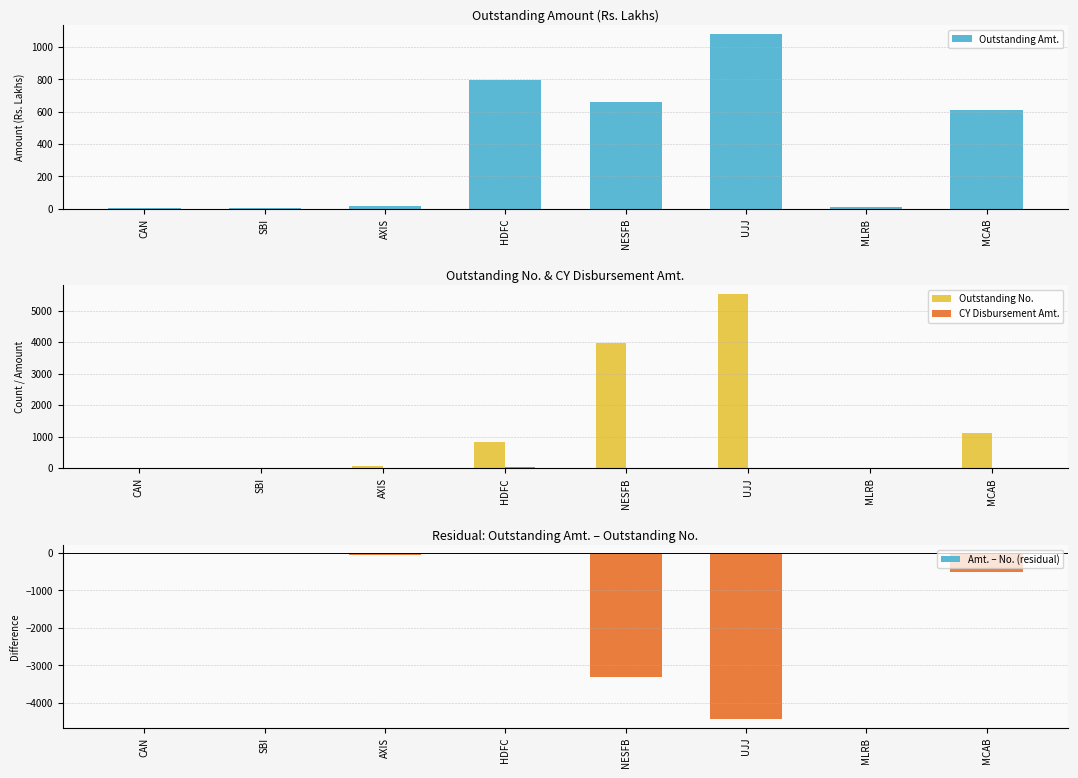

What is the difference between the maximum and minimum values in the CY Disbursement Amt. series?

20.9